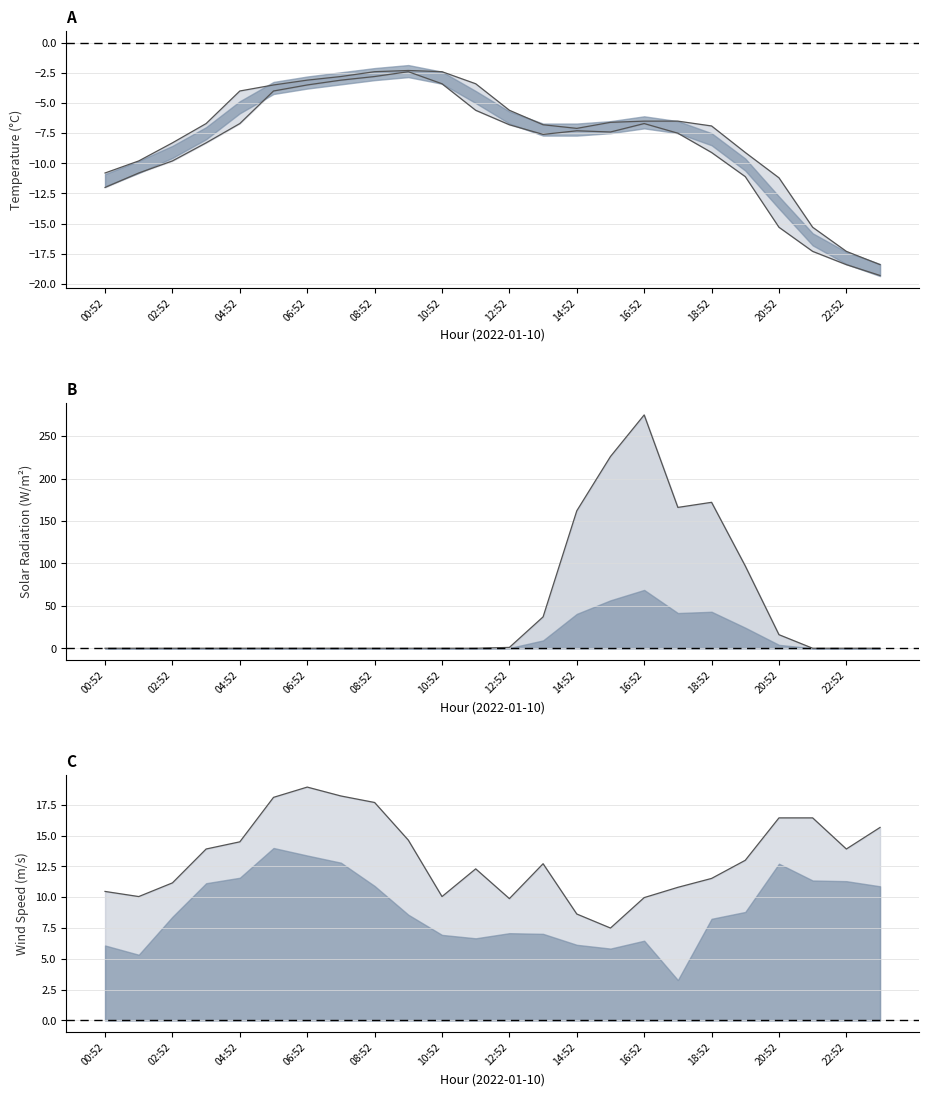

True or false: AIR_TEMP_MAX and AIR_TEMP_MIN cross at least once.

False